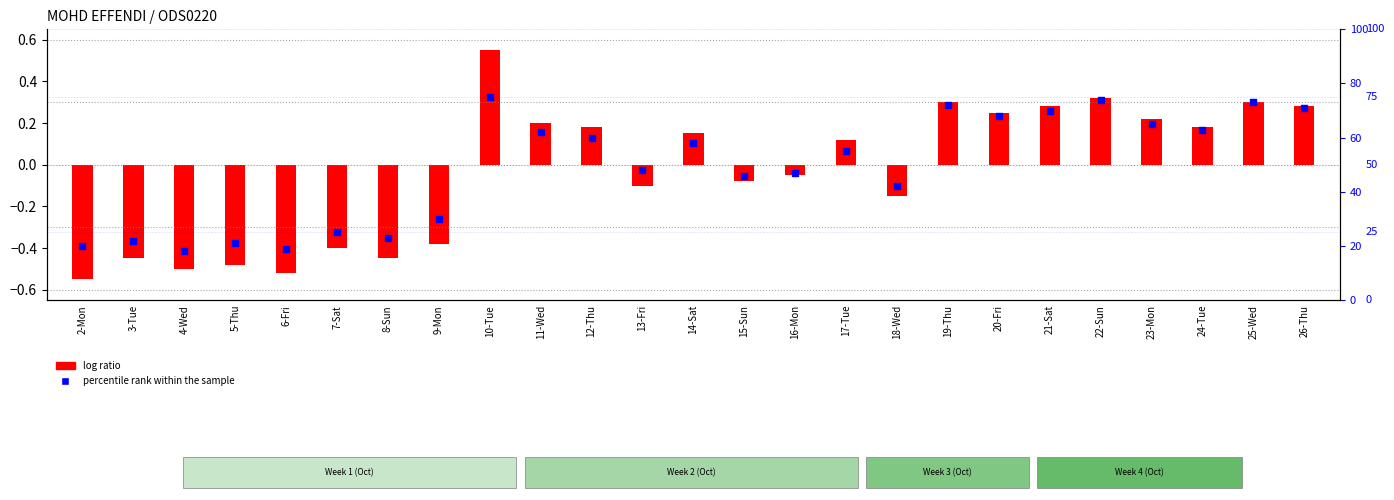

Between 17-Tue and 4-Wed, which is larger?

17-Tue